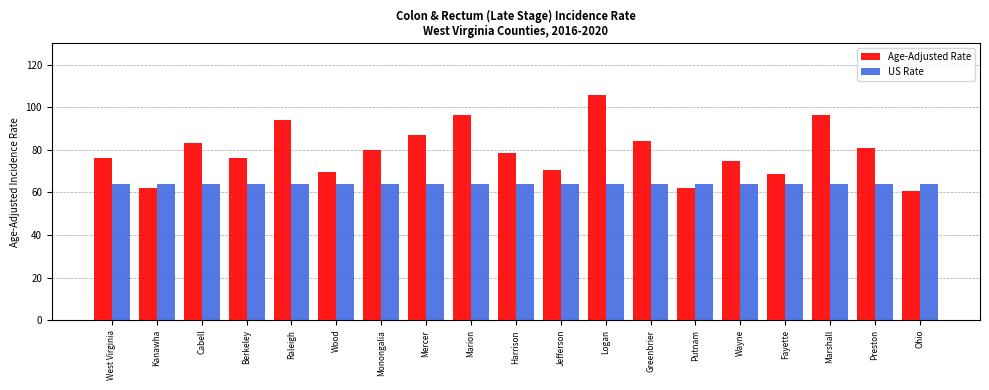

What are all the series names shown in the legend?

Age-Adjusted Rate, US Rate